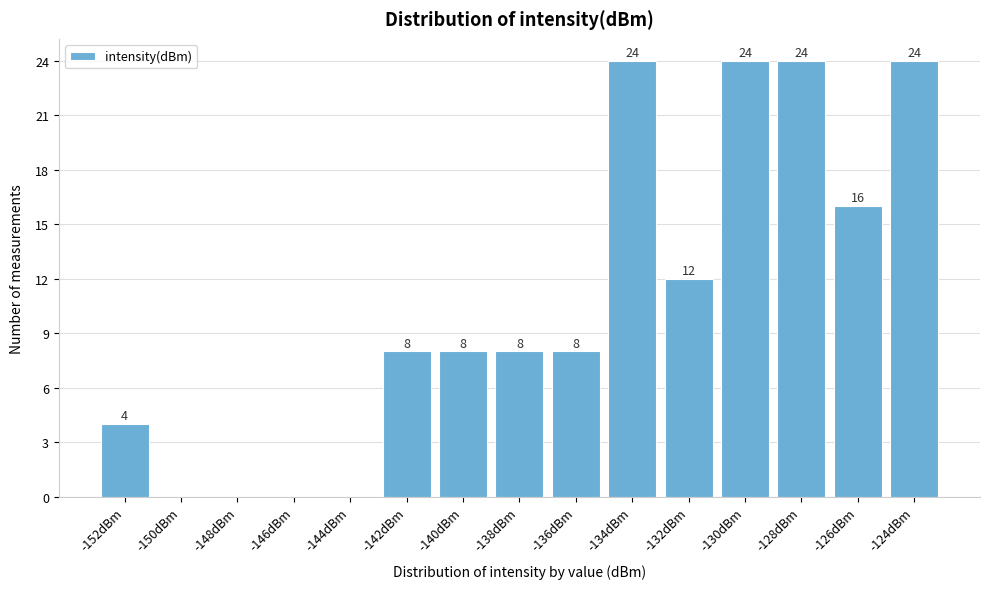

Reading left to right, transcribe all the data shown in this chart.

-152dBm=4	-150dBm=0	-148dBm=0	-146dBm=0	-144dBm=0	-142dBm=8	-140dBm=8	-138dBm=8	-136dBm=8	-134dBm=24	-132dBm=12	-130dBm=24	-128dBm=24	-126dBm=16	-124dBm=24